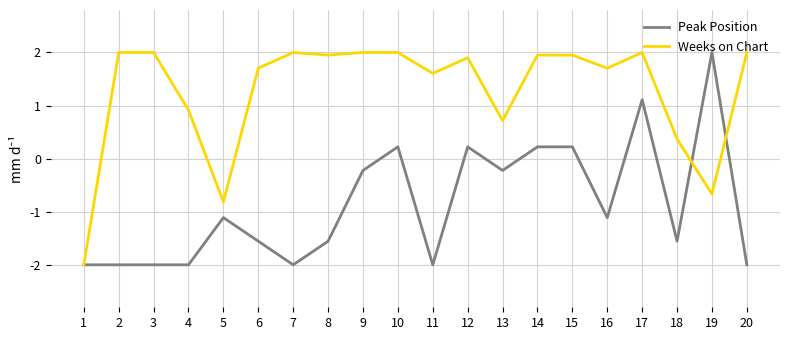

Reading right to left, list all the values displayed in this chart.

Peak Position: 20=-2.0	19=2.0	18=-1.6	17=1.1	16=-1.1	15=0.2	14=0.2	13=-0.2	12=0.2	11=-2.0	10=0.2	9=-0.2	8=-1.6	7=-2.0	6=-1.6	5=-1.1	4=-2.0	3=-2.0	2=-2.0	1=-2.0
Weeks on Chart: 20=2.0	19=-0.7	18=0.4	17=2.0	16=1.7	15=2.0	14=2.0	13=0.7	12=1.9	11=1.6	10=2.0	9=2.0	8=2.0	7=2.0	6=1.7	5=-0.8	4=0.9	3=2.0	2=2.0	1=-2.0